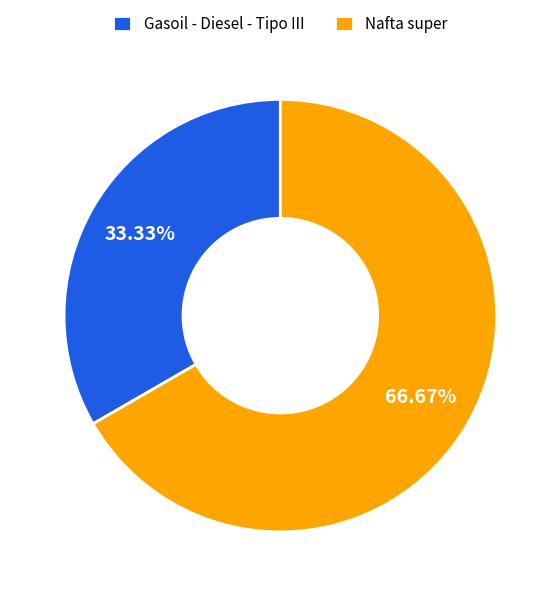

What is the smallest slice in the pie chart?

Gasoil - Diesel - Tipo III